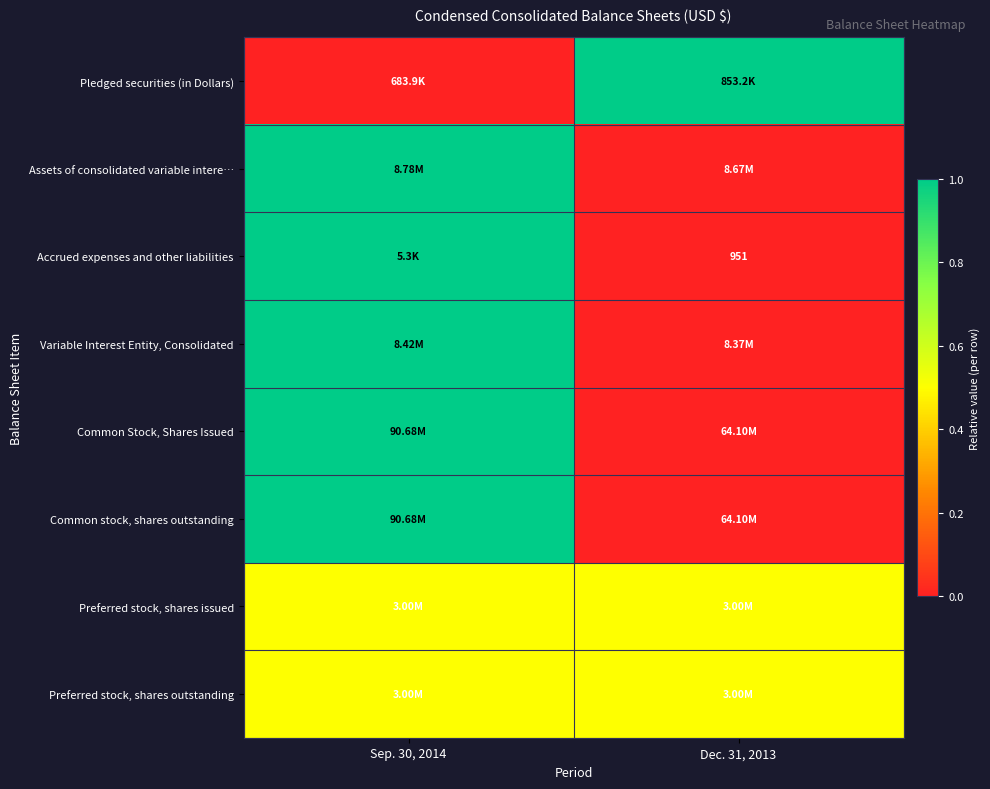

At which label is Accrued expenses and other liabilities closest to 0?

Dec. 31, 2013